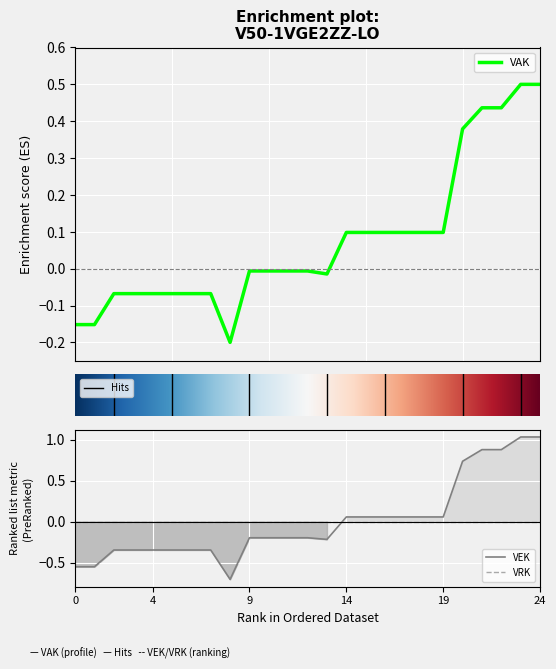

What is the maximum value for VAK?

0.5